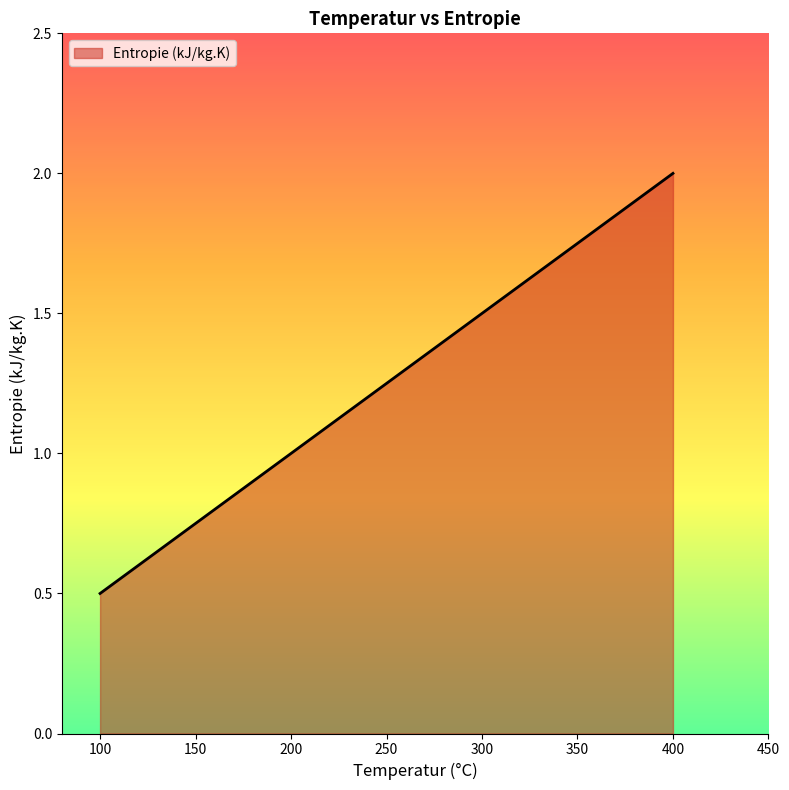

True or false: the data shows 1.5 at 300.

True